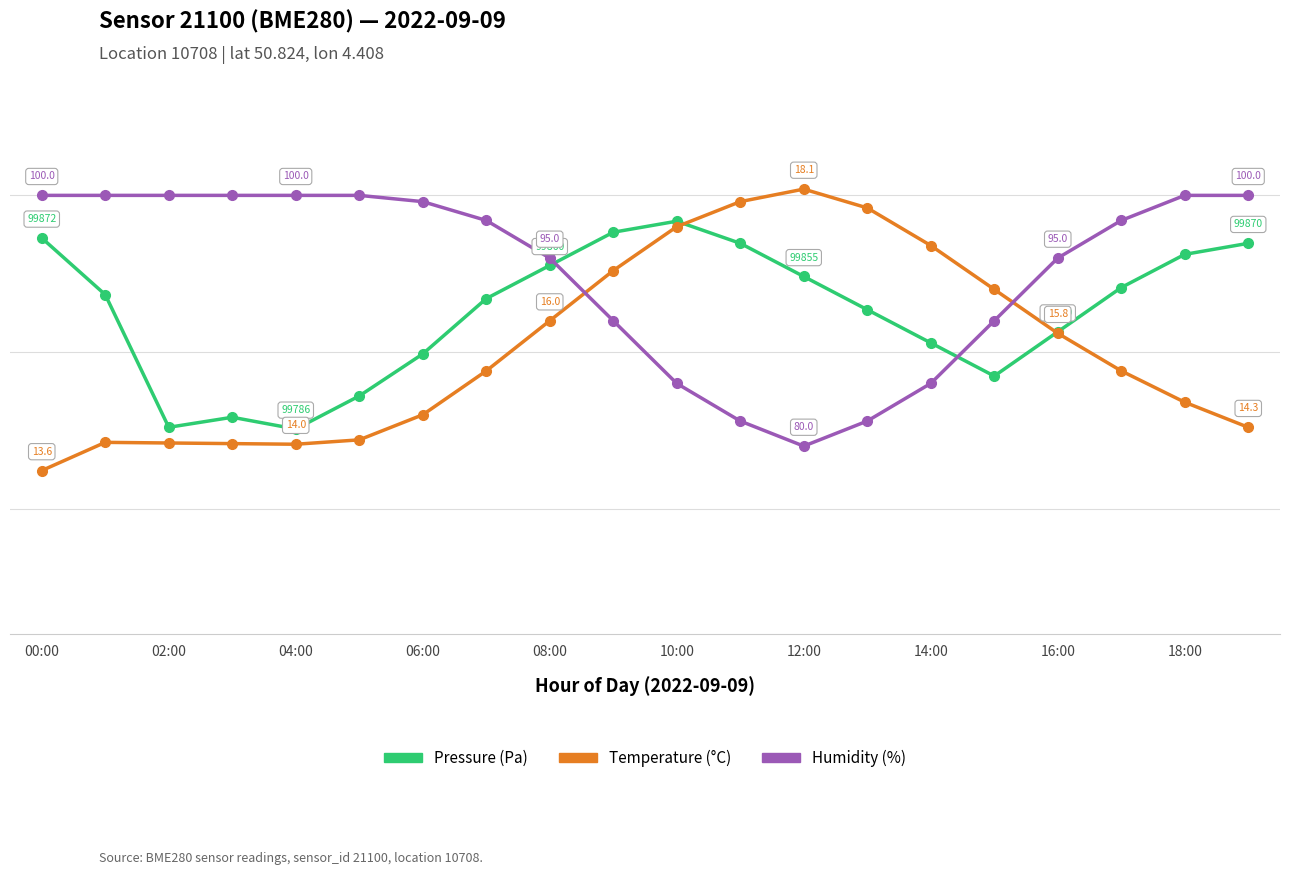

What are all the series names shown in the legend?

Pressure (Pa), Temperature (°C), Humidity (%)